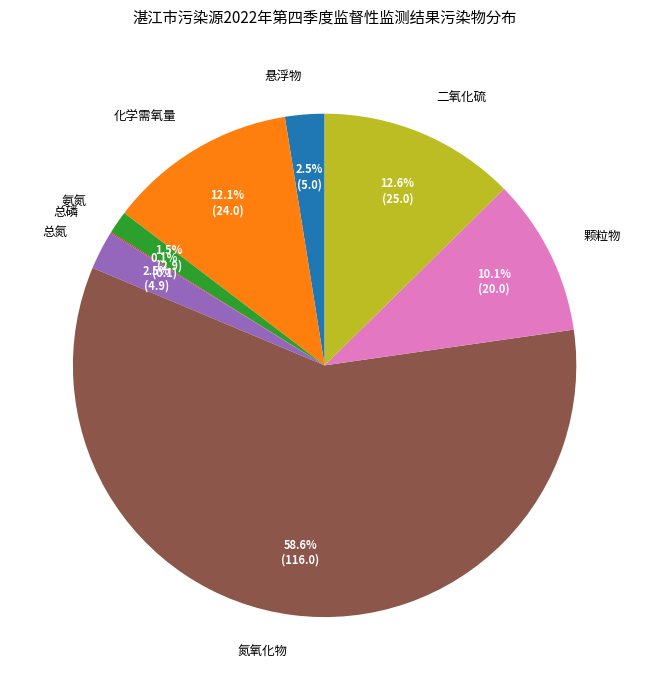

What percentage is NOT represented by 二氧化硫?

87.4%